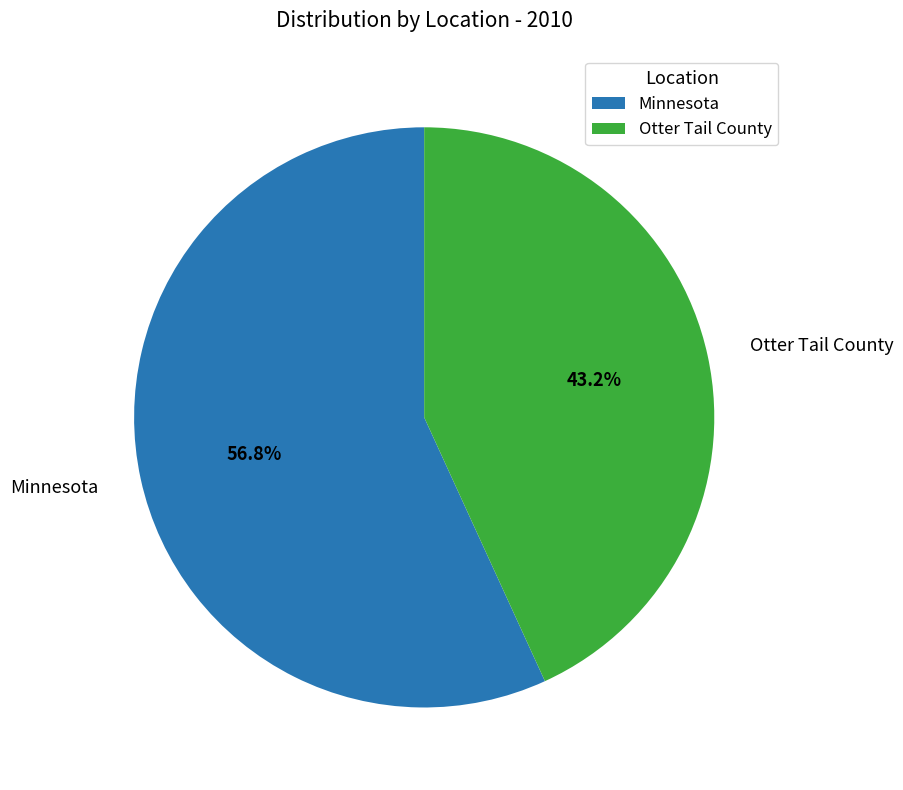

Is Otter Tail County the majority of the pie?

No